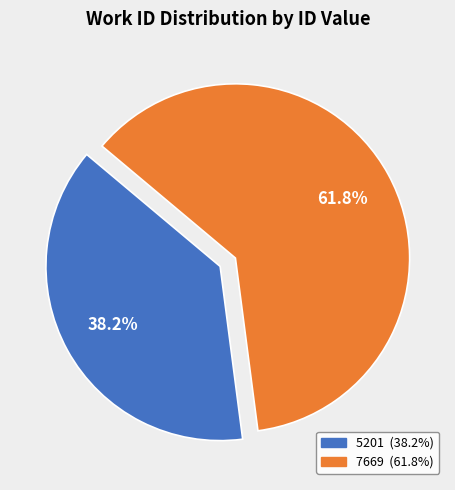

Rank the categories by value from highest to lowest.

7669, 5201